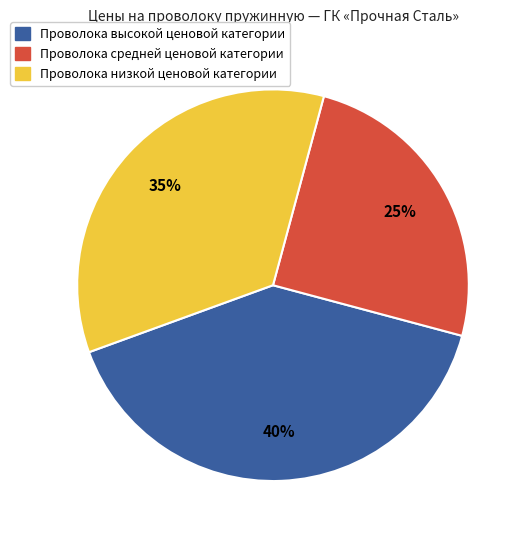

Which category has the smallest portion of the pie?

Проволока средней ценовой категории